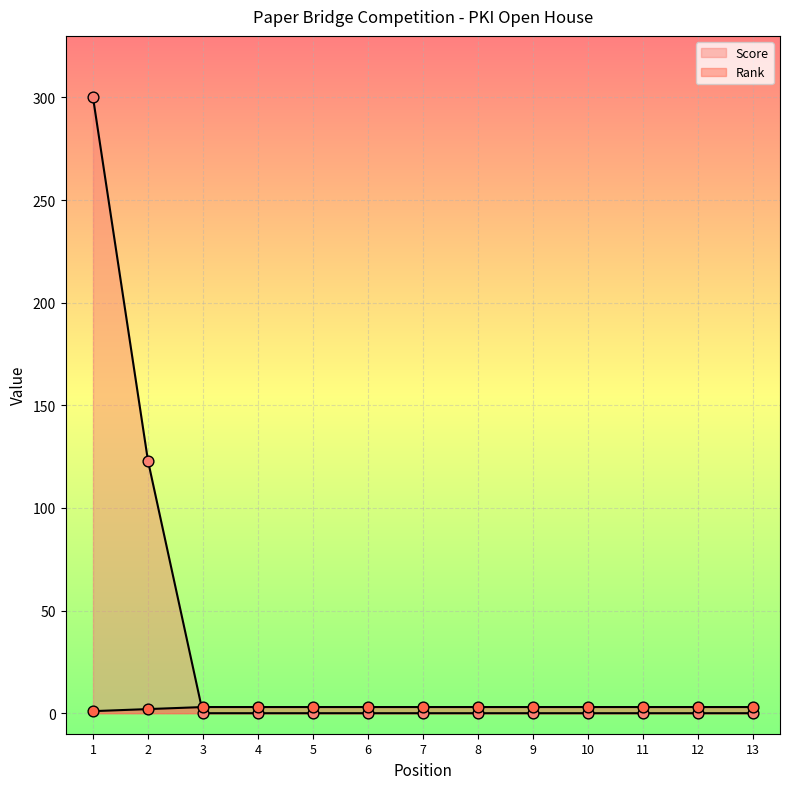

What are all the series names shown in the legend?

Rank, Score